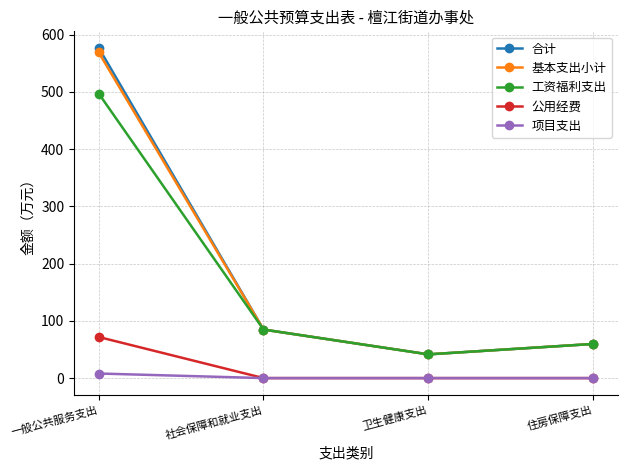

True or false: 公用经费 and 基本支出小计 intersect in this chart.

False